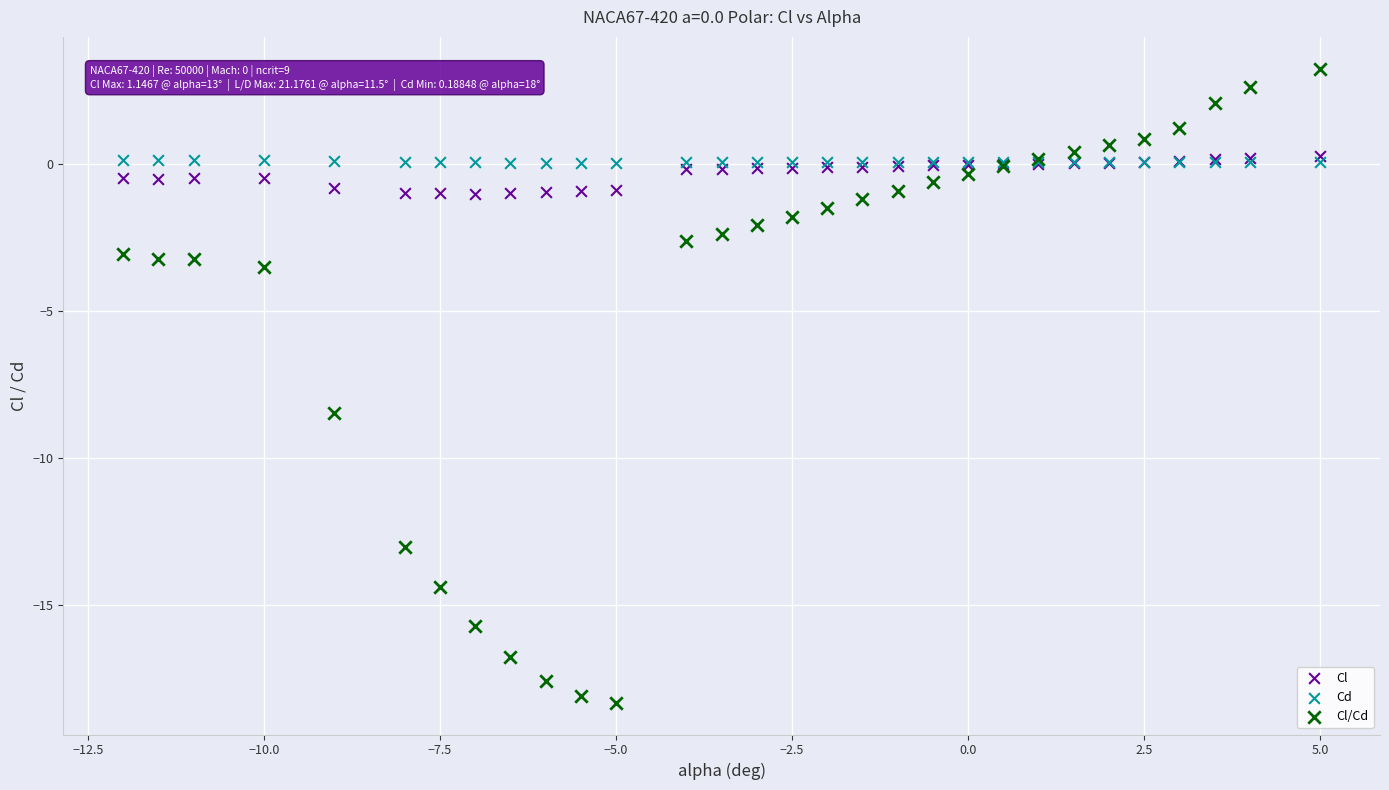

What are all the series names shown in the legend?

Cl, Cd, Cl/Cd